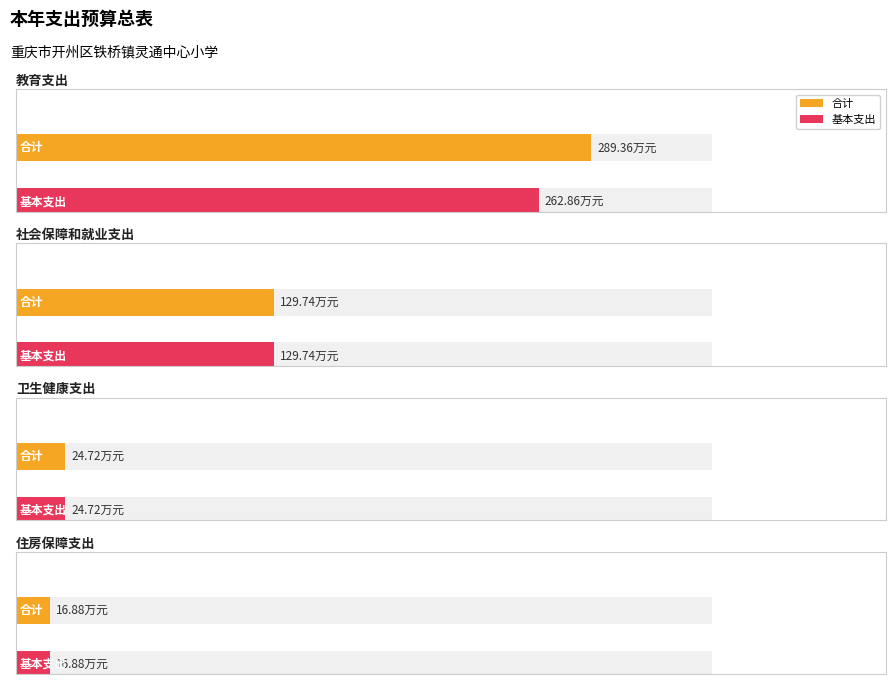

Between 社会保障和就业支出 and 住房保障支出, which series saw the biggest shift?

合计